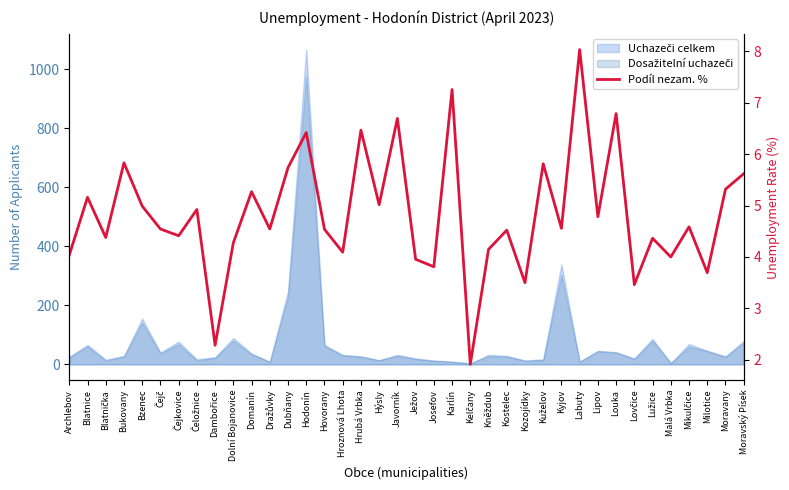

Reading right to left, list all the values displayed in this chart.

5.6	5.3	3.7	4.6	4.0	4.4	3.5	6.8	4.8	8.0	4.6	5.8	3.5	4.5	4.1	1.9	7.3	3.8	4.0	6.7	5.0	6.5	4.1	4.5	6.4	5.7	4.5	5.3	4.3	2.3	4.9	4.4	4.5	5.0	5.8	4.4	5.2	4.0